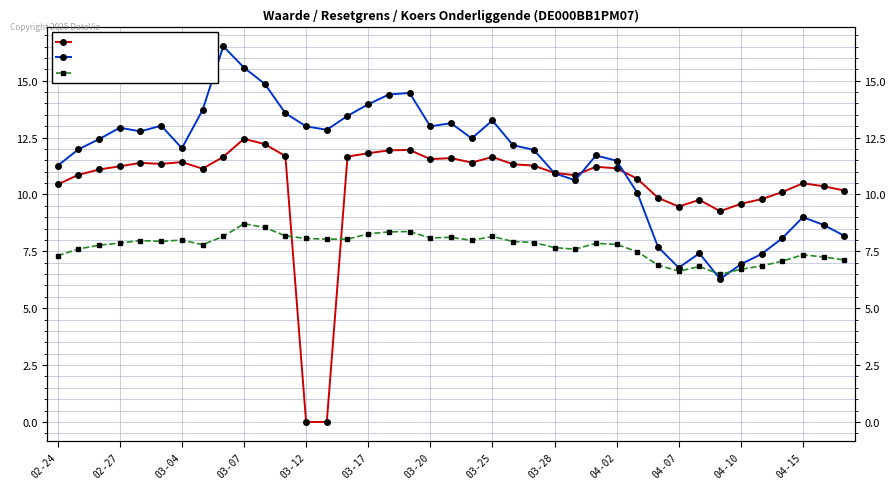

How many intersections are there between Koers onderliggende (col_4) and Resetgrens (col_3)?

2